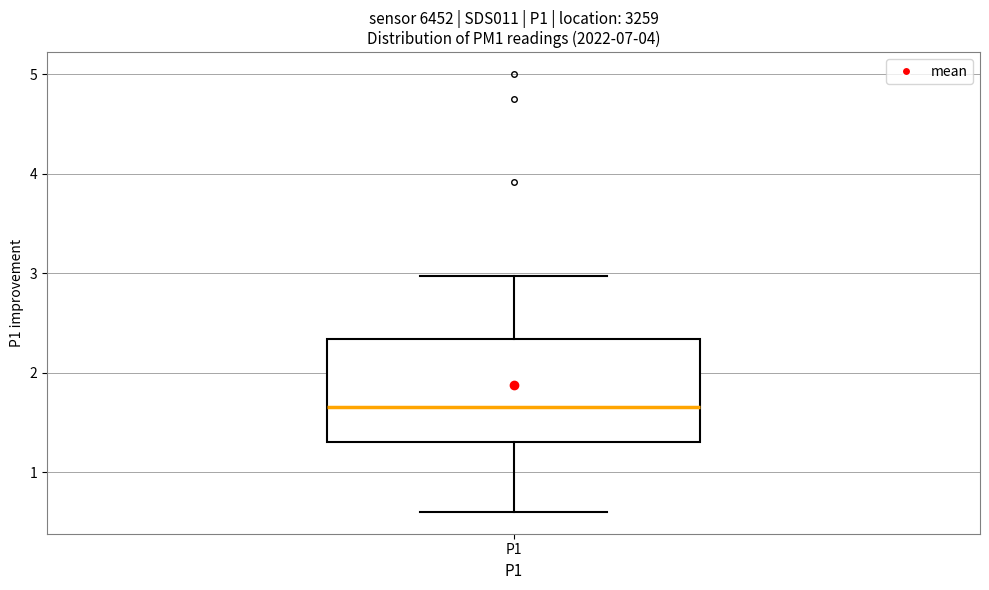

Transcribe this box plot: give where the median line is, the range the box spans, and where the two whiskers end, as read against the y-axis. The values are not printed on the chart, so give them approximately, as read against the axis.

median 1.7, box 1.3 to 2.3, whiskers 0.6 to 3.0